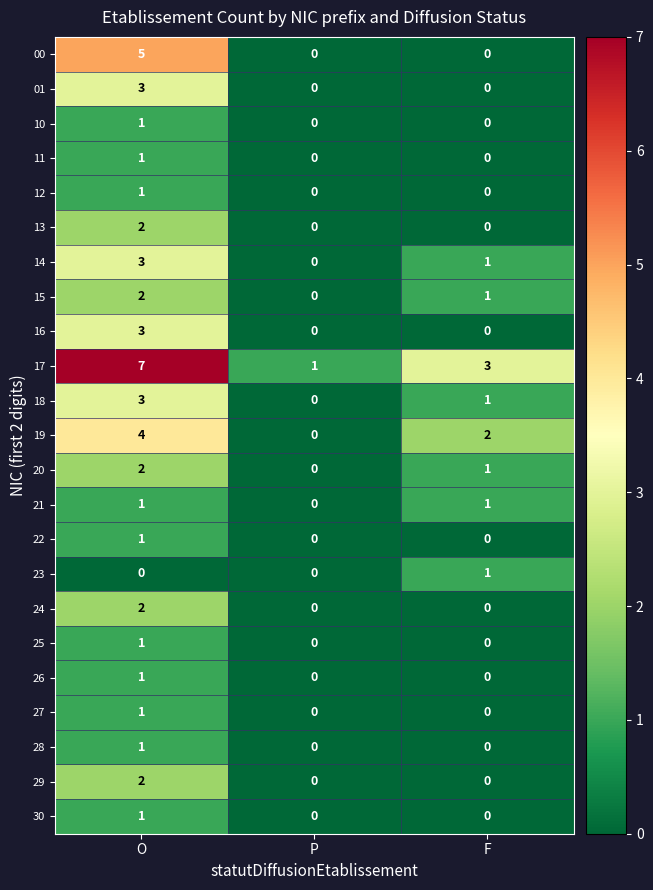

Between O and P, which series saw the biggest shift?

17